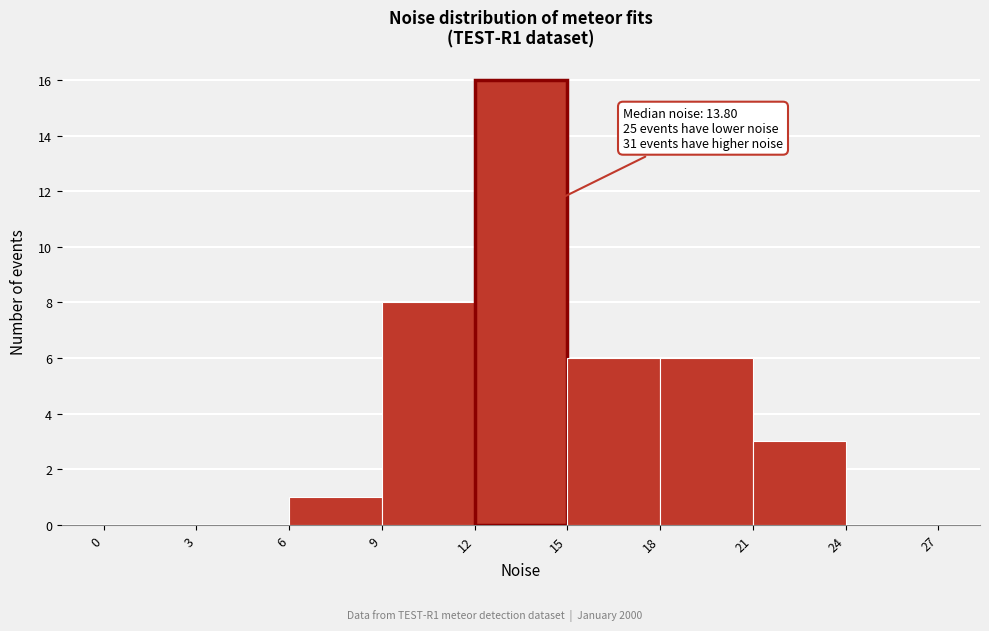

Over which range of the x-axis is the bar tallest?

12 to 15